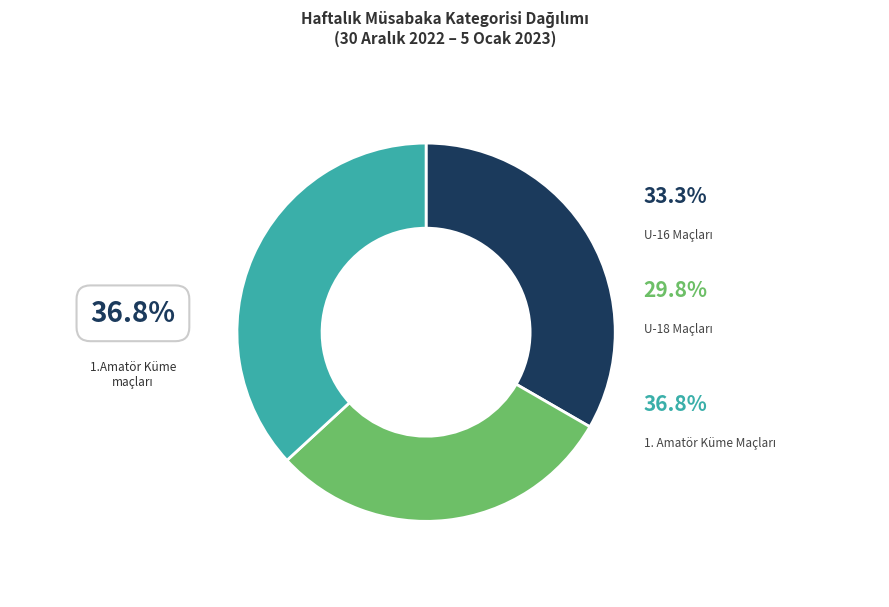

What is the smallest slice in the pie chart?

U-18